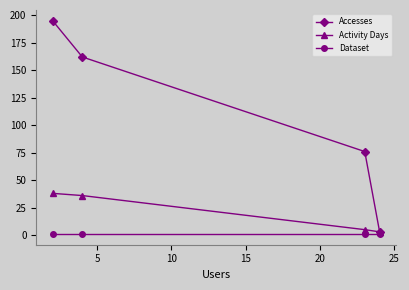

True or false: Accesses has more than 0 interior local peaks.

False